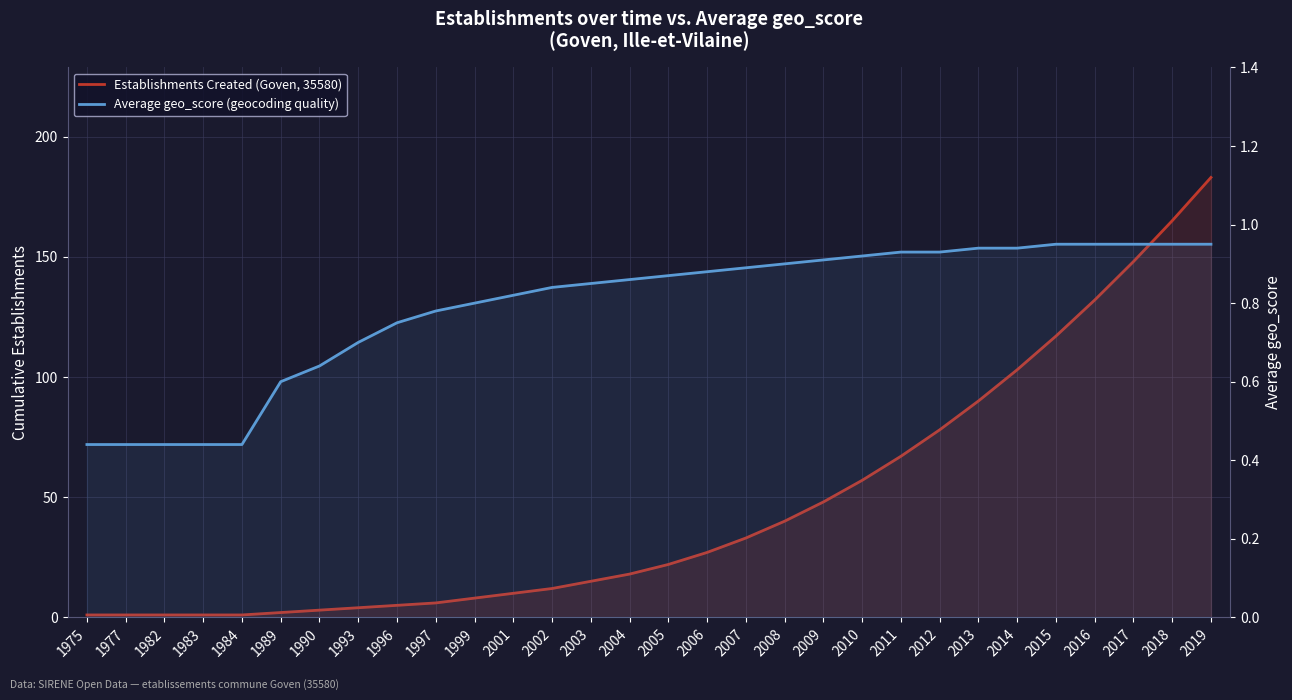

Read the Establishments Created (Goven, 35580) value at 2006.

27.0